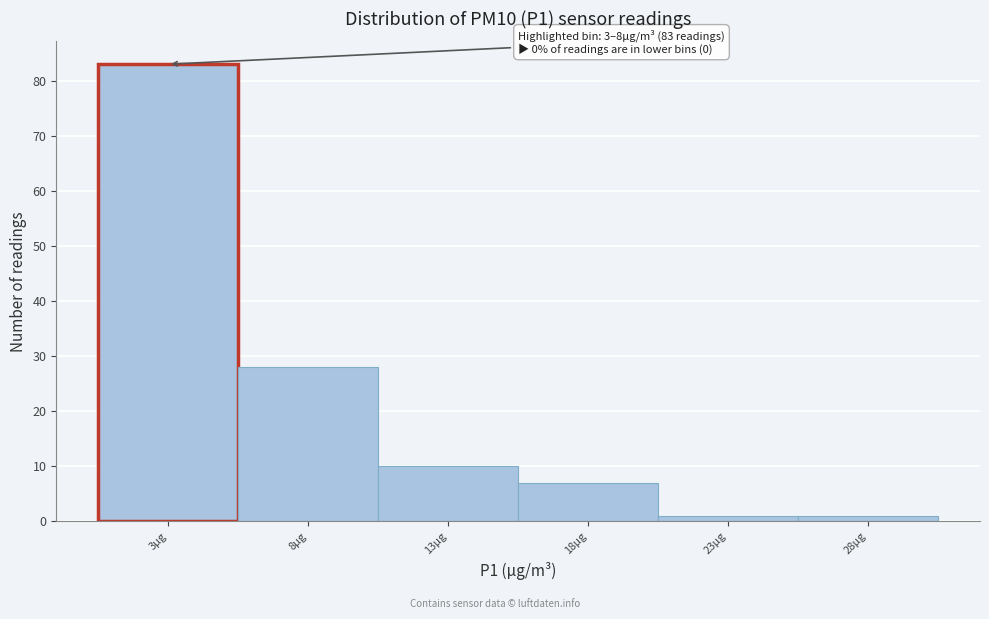

Reading left to right, what are all the values shown in this chart?

83	28	10	7	1	1